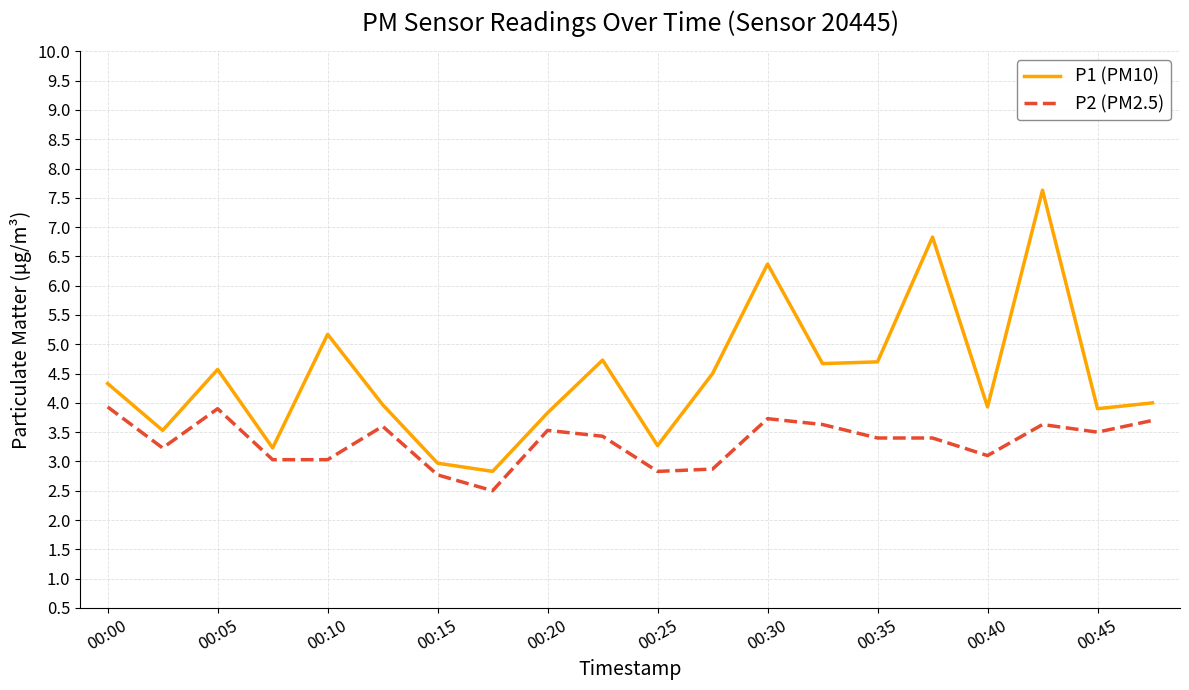

Reading right to left, what are all the values shown in this chart?

P1 (PM10): 4.0	3.9	7.6	3.9	6.8	4.7	4.7	6.4	4.5	3.3	4.7	3.8	2.8	3.0	4.0	5.2	3.2	4.6	3.5	4.3
P2 (PM2.5): 3.7	3.5	3.6	3.1	3.4	3.4	3.6	3.7	2.9	2.8	3.4	3.5	2.5	2.8	3.6	3.0	3.0	3.9	3.2	3.9